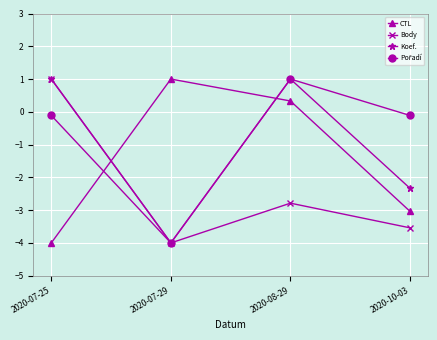

At how many categories does at least one series exceed 0?

3